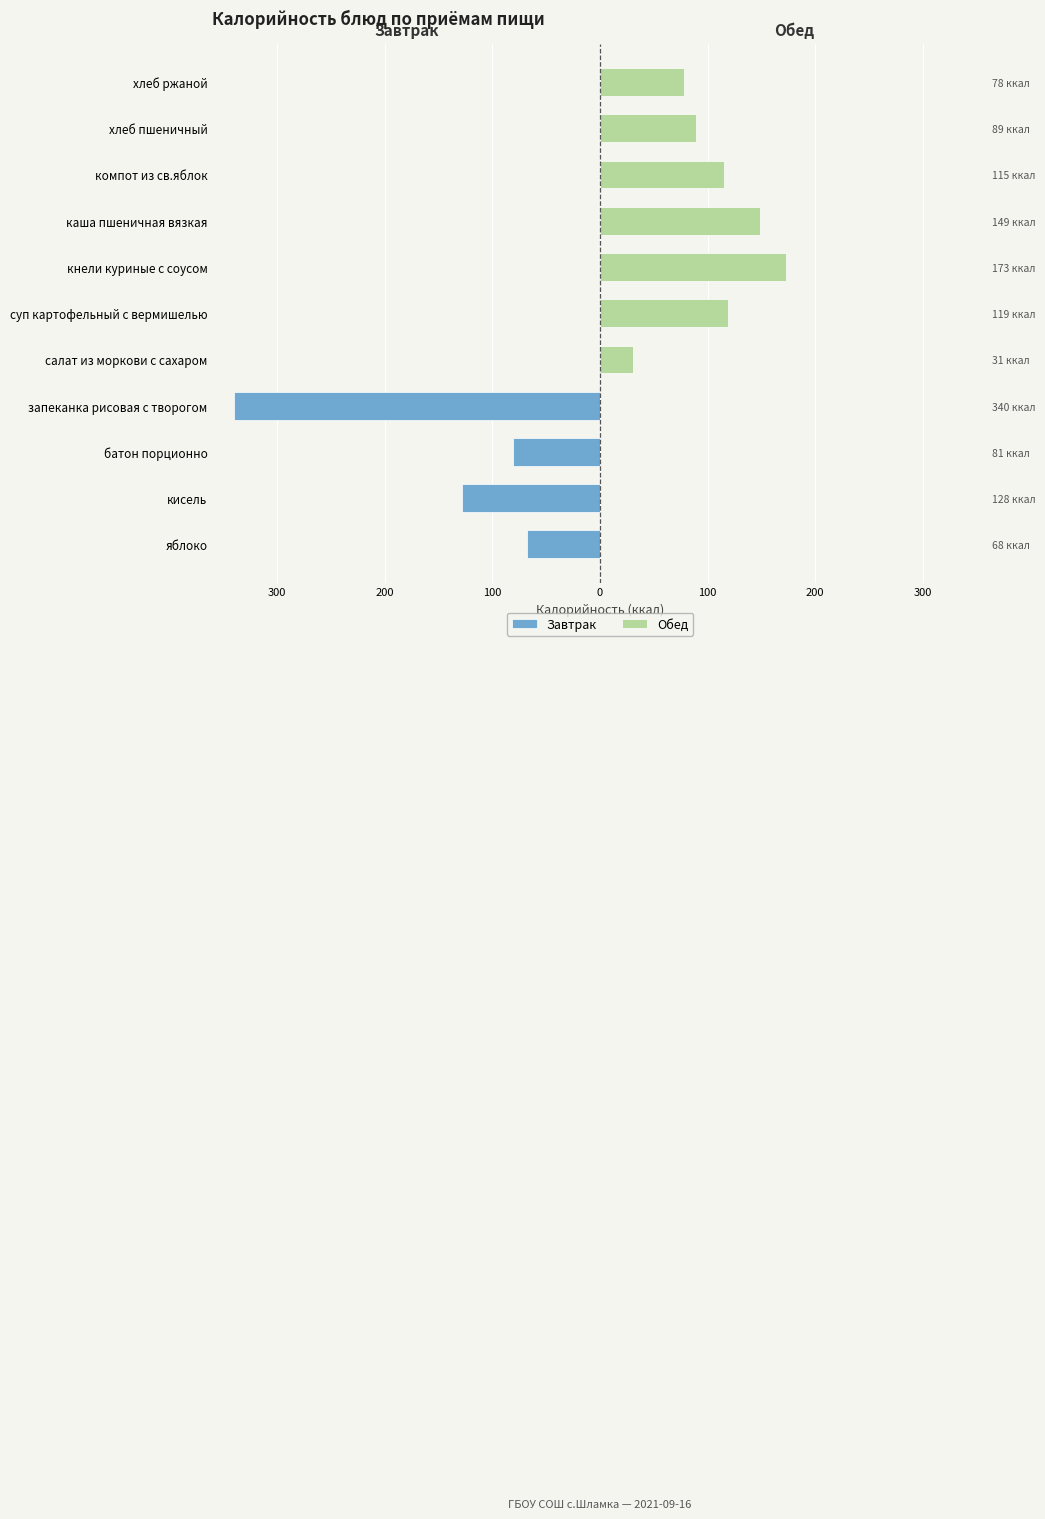

At how many categories does at least one series exceed -232?

11